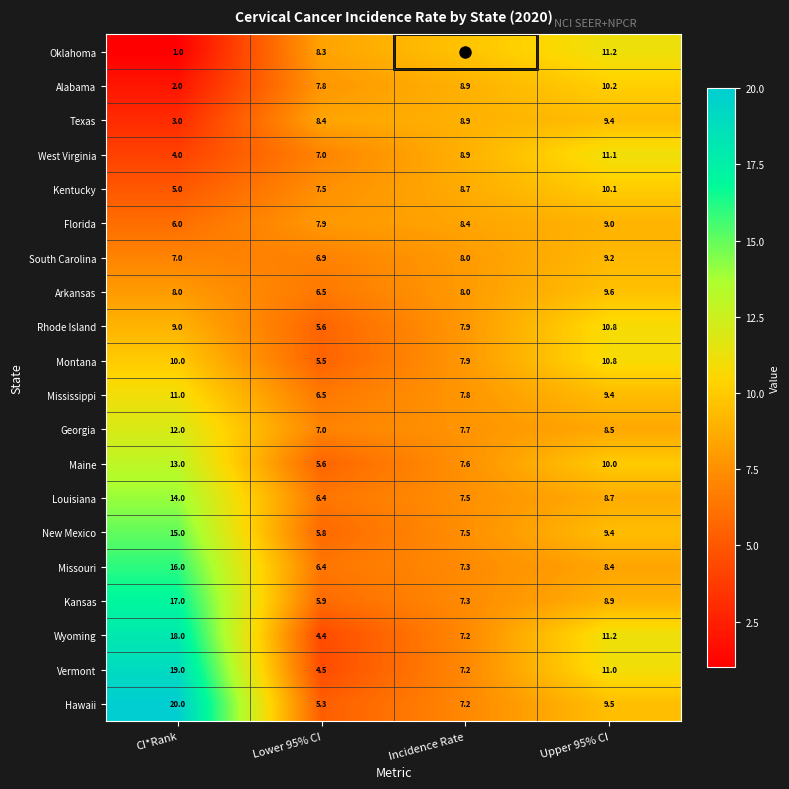

What is the total value across all series at Lower 95% CI?

129.2